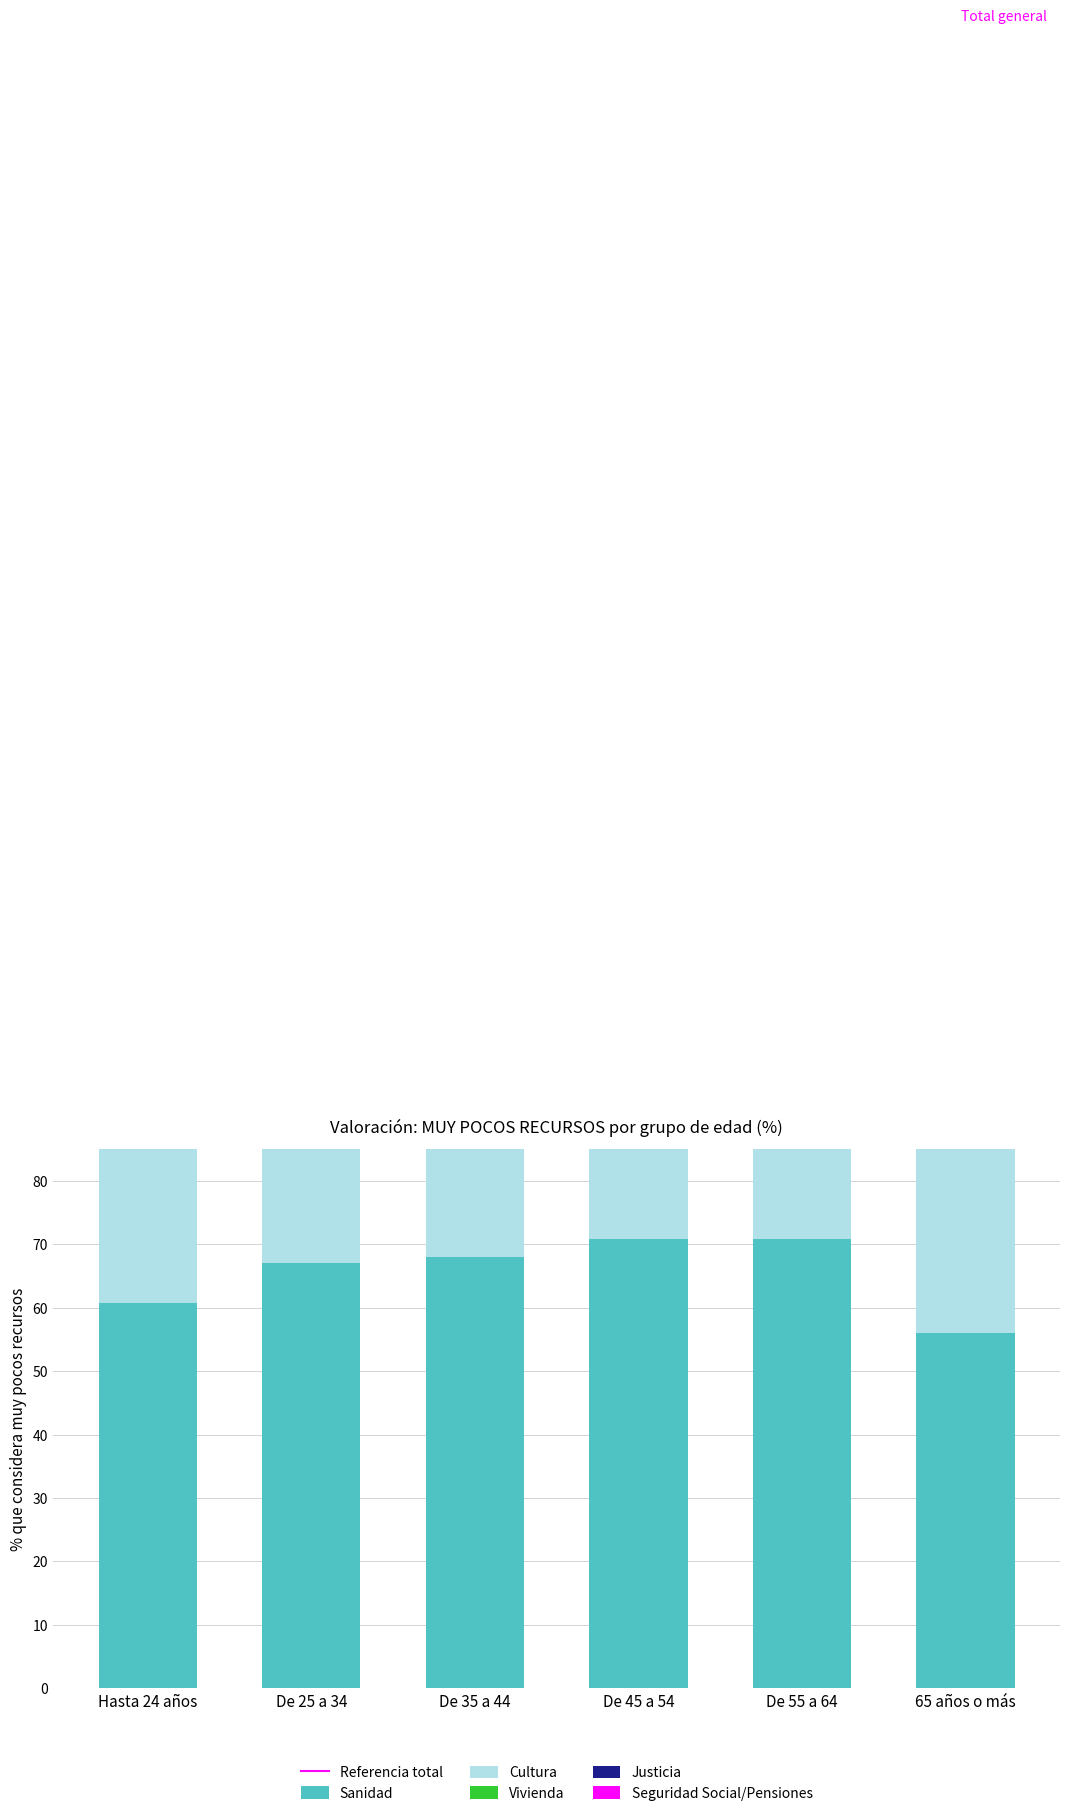

How many groups of bars are there?

6